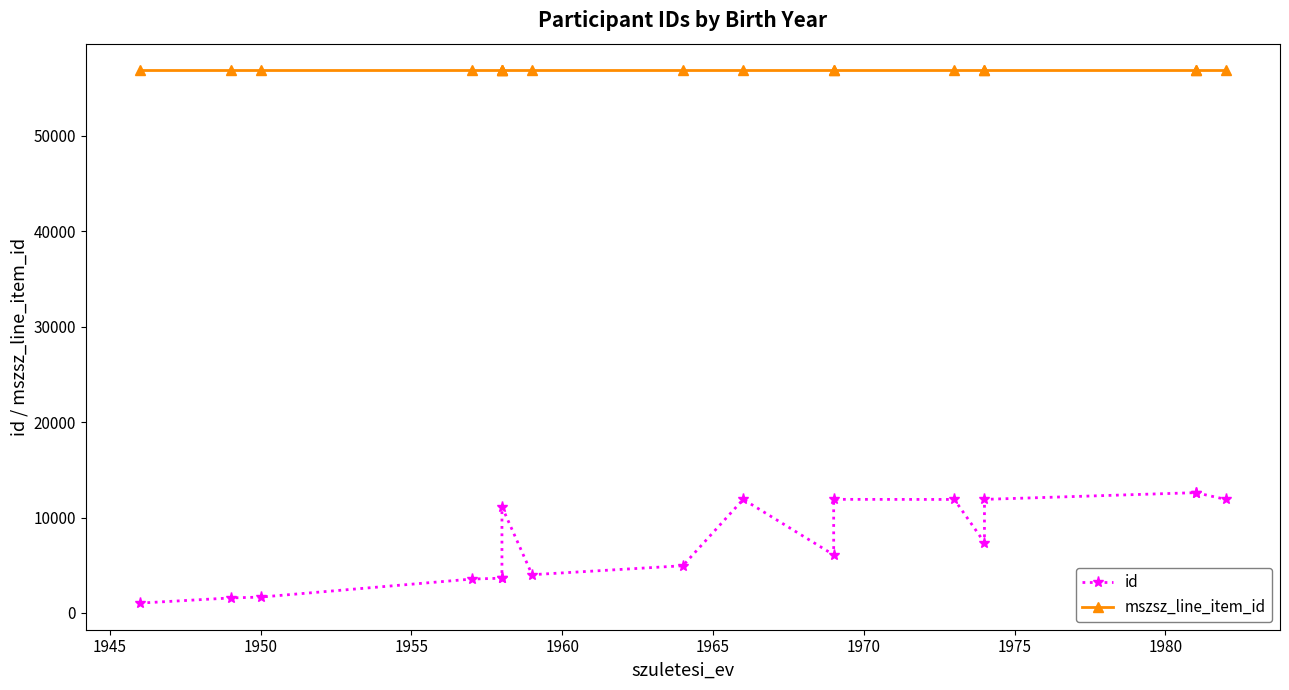

True or false: mszsz_line_item_id and id intersect in this chart.

False